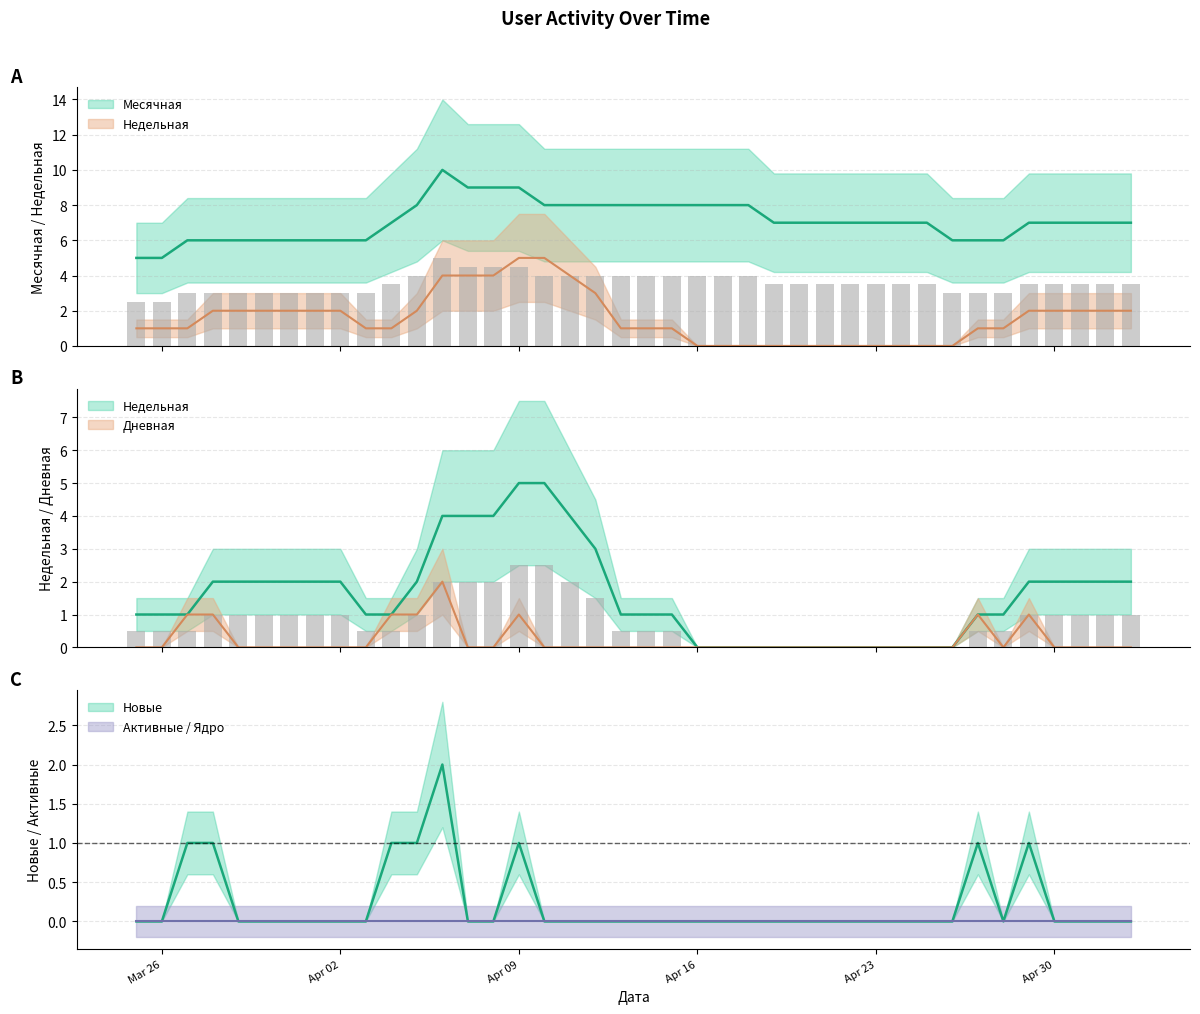

Are the bars grouped side by side (vs. stacked)?

Yes